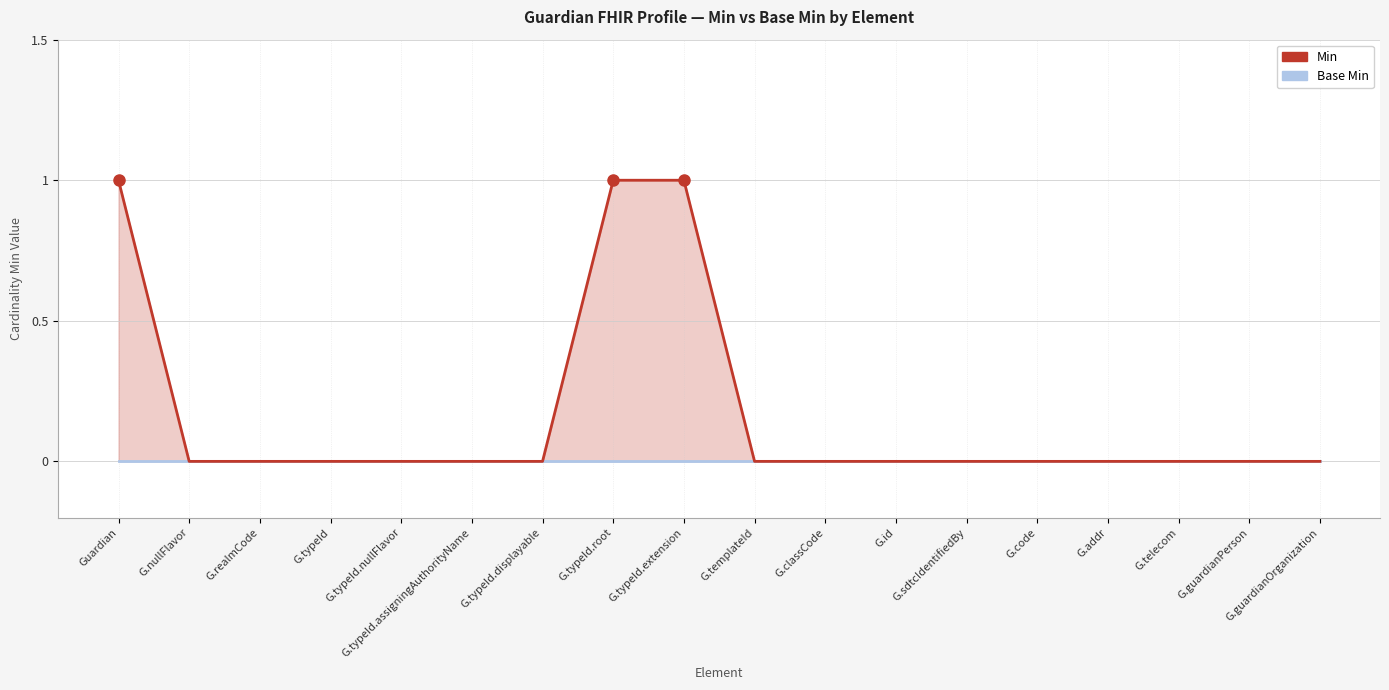

Is the value of Base Min at G.id greater than the value of Min at G.addr?

No